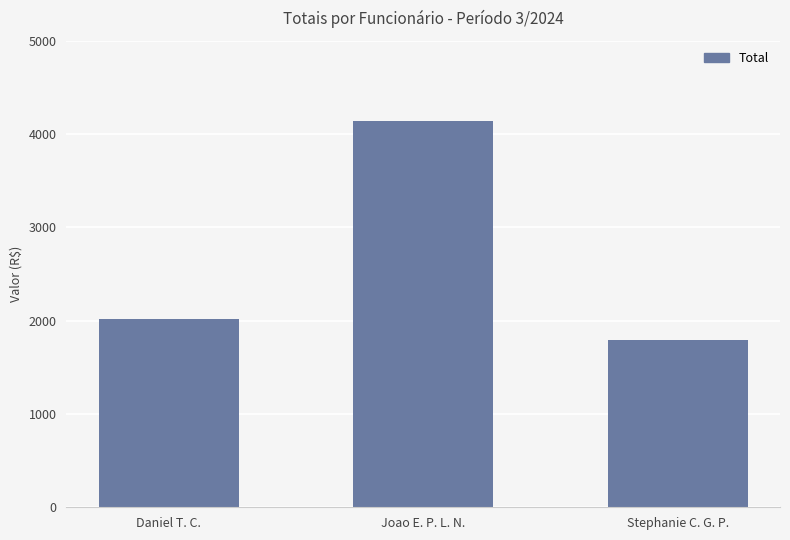

What is the label of the 3rd bar from the left?

Stephanie C. G. P.